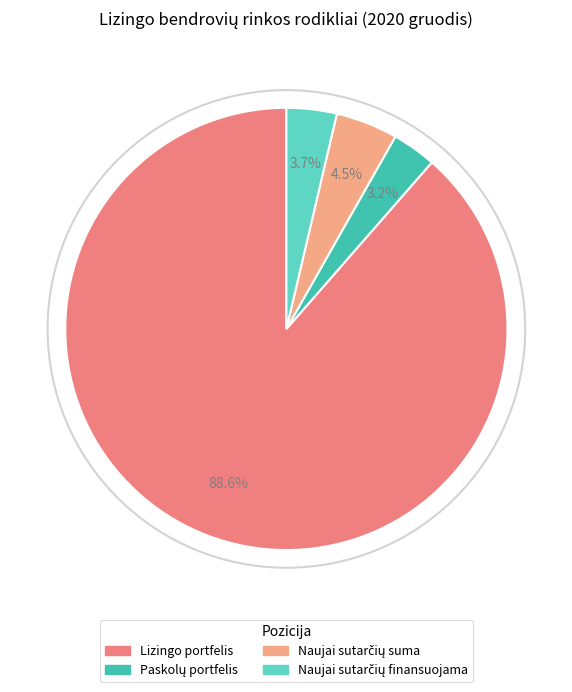

To the nearest percent, what is the combined percentage of Naujai sutarčių finansuojama and Naujai sutarčių suma?

8%